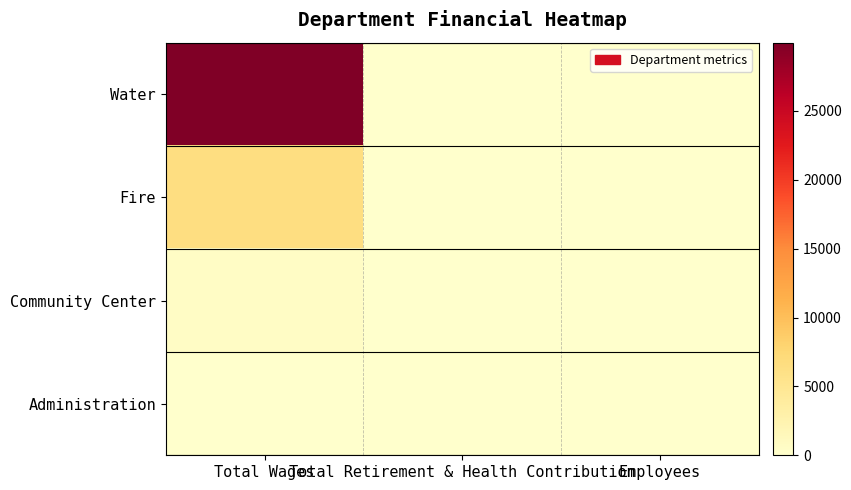

Reading right to left, transcribe all the data shown in this chart.

Water: Employees=3	Total Retirement & Health Contribution=0	Total Wages=29948
Fire: Employees=6	Total Retirement & Health Contribution=0	Total Wages=6529
Community Center: Employees=1	Total Retirement & Health Contribution=0	Total Wages=657
Administration: Employees=5	Total Retirement & Health Contribution=0	Total Wages=0